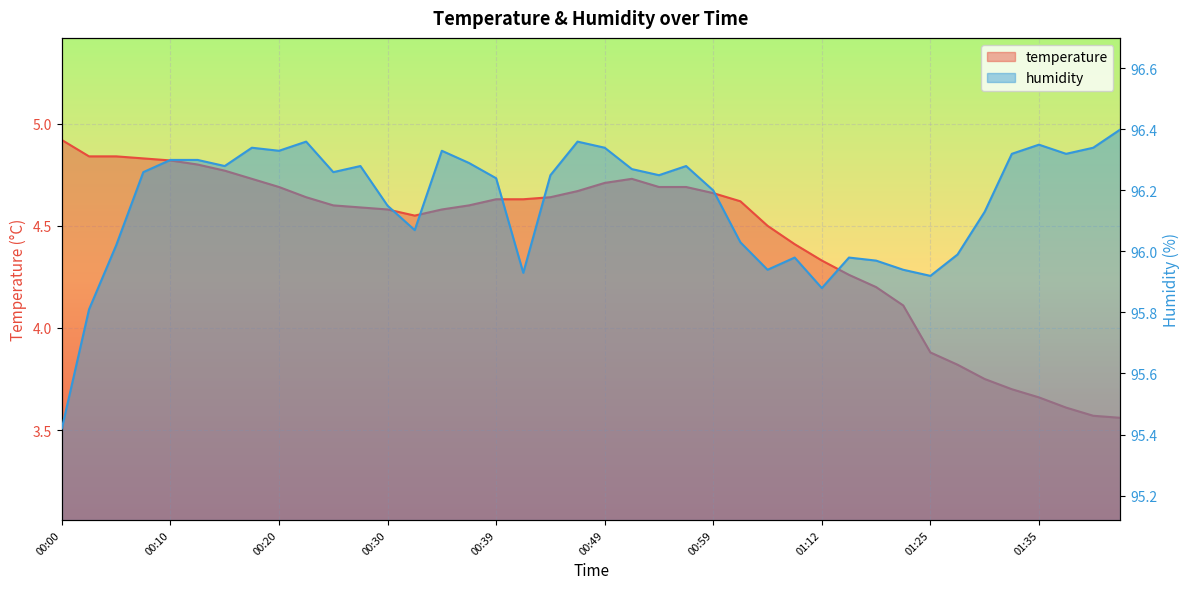

What is the sum of all temperature values?

177.4